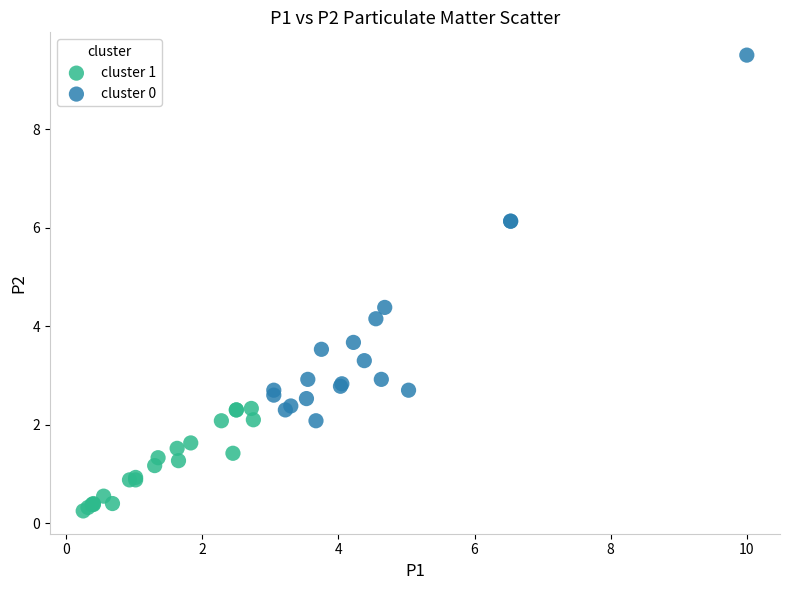

Which series reaches the maximum Y coordinate?

cluster 0